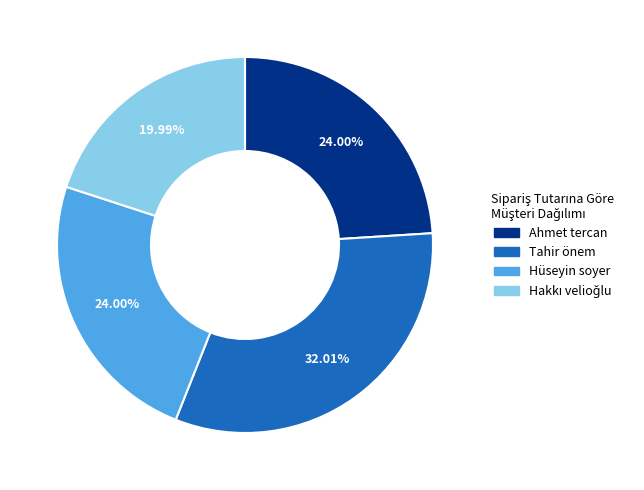

Do Ahmet tercan and Hüseyin soyer together represent more than half of the pie?

No